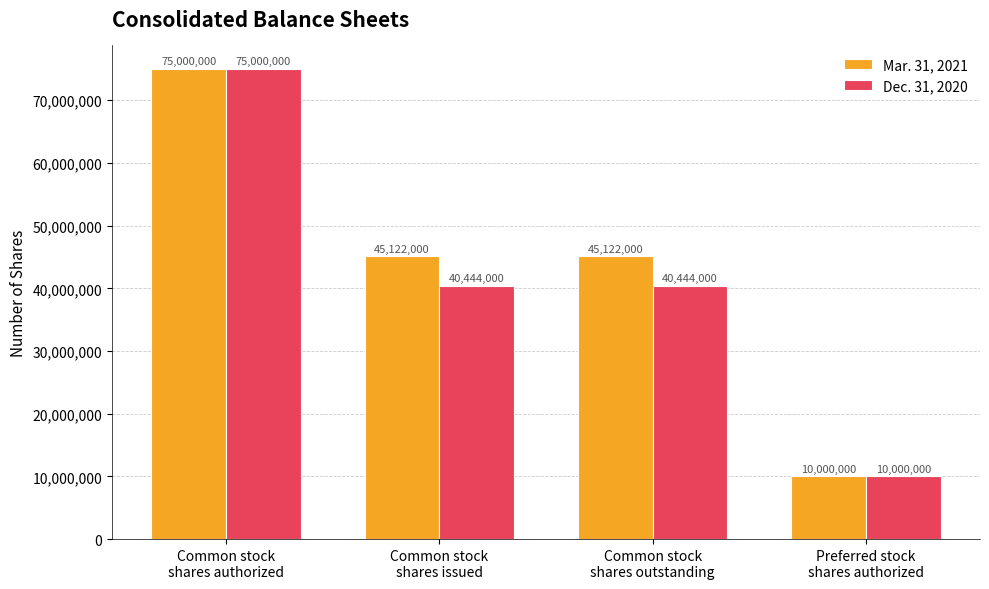

Is it true that Dec. 31, 2020 equals 75000000 at Common stock
shares authorized?

True